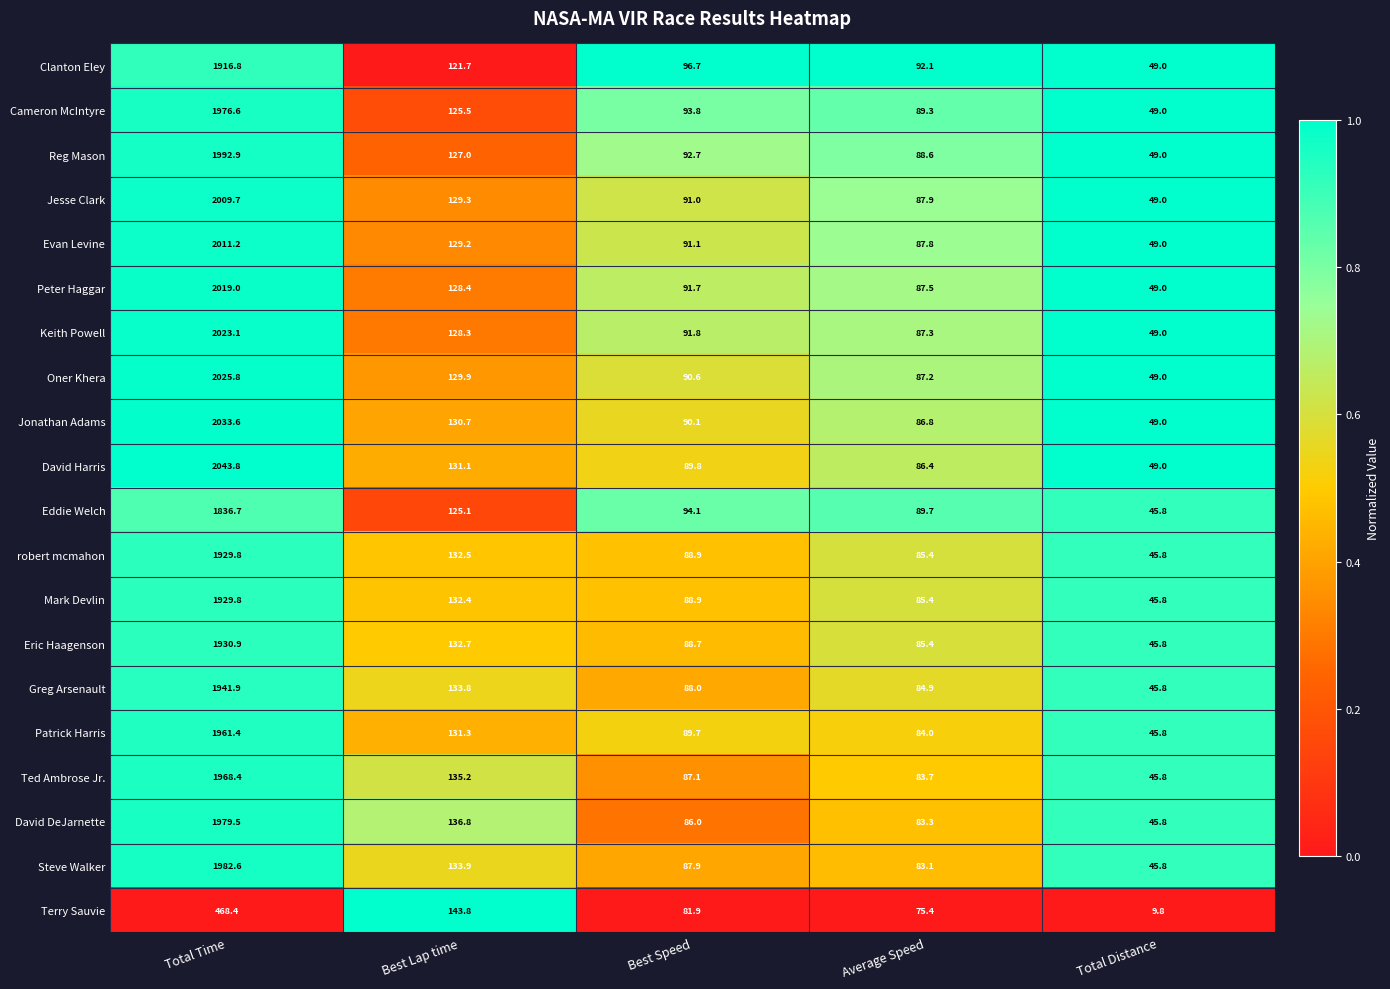

True or false: Oner Khera has a value of 193.1 at Best Lap time.

False